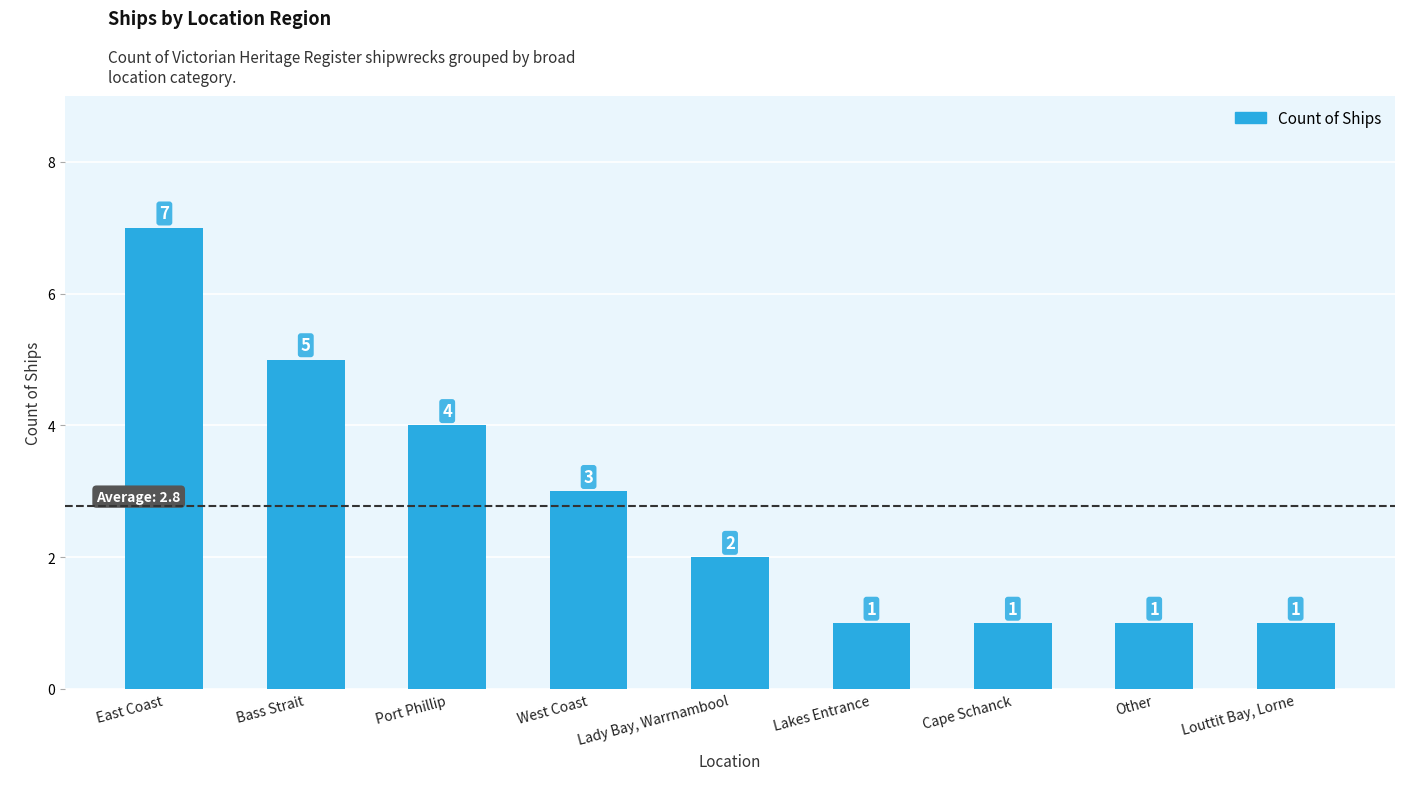

Which label corresponds to the largest value in the chart?

East Coast